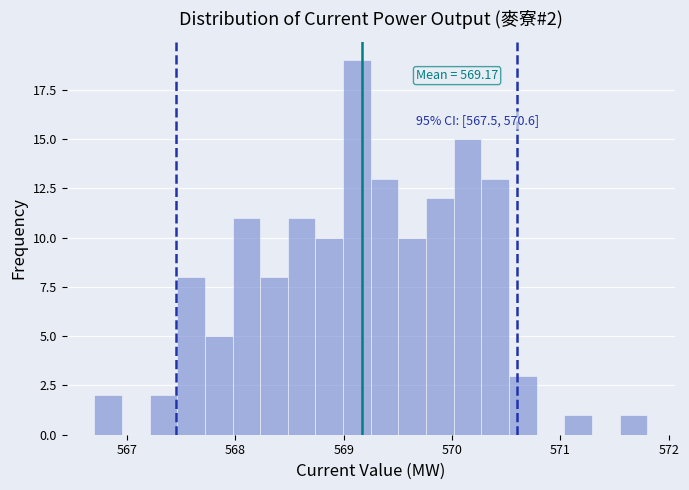

Around what value on the x-axis is the tallest bar? Give the approximate position of its centre, as read against the axis.

569.1